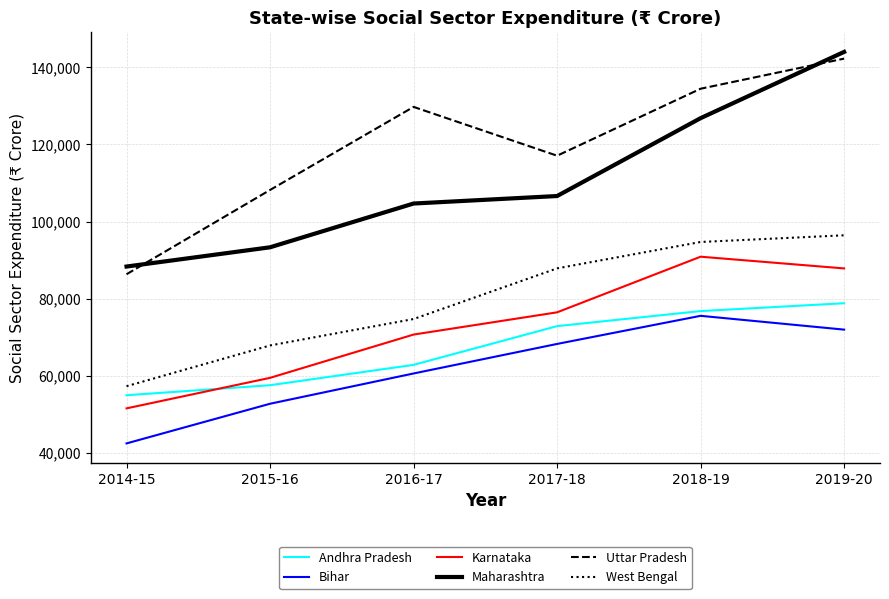

What is the difference between the Uttar Pradesh values at 2018-19 and 2015-16?

26277